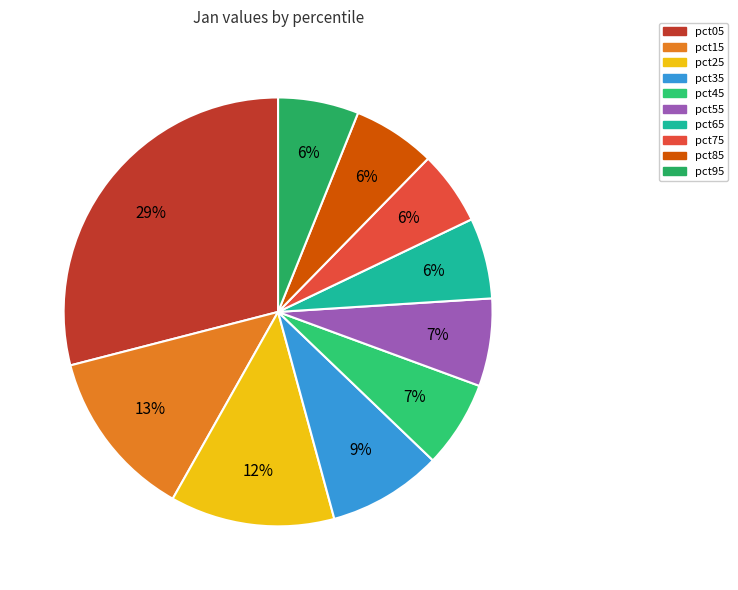

What is the smallest slice in the pie chart?

pct75